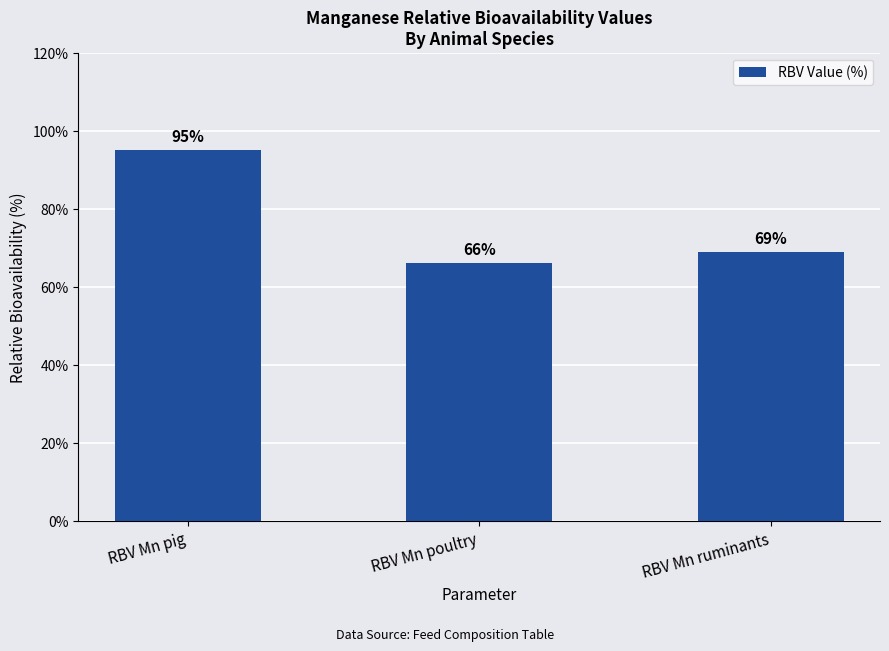

What is the label of the 2nd bar from the left?

RBV Mn poultry